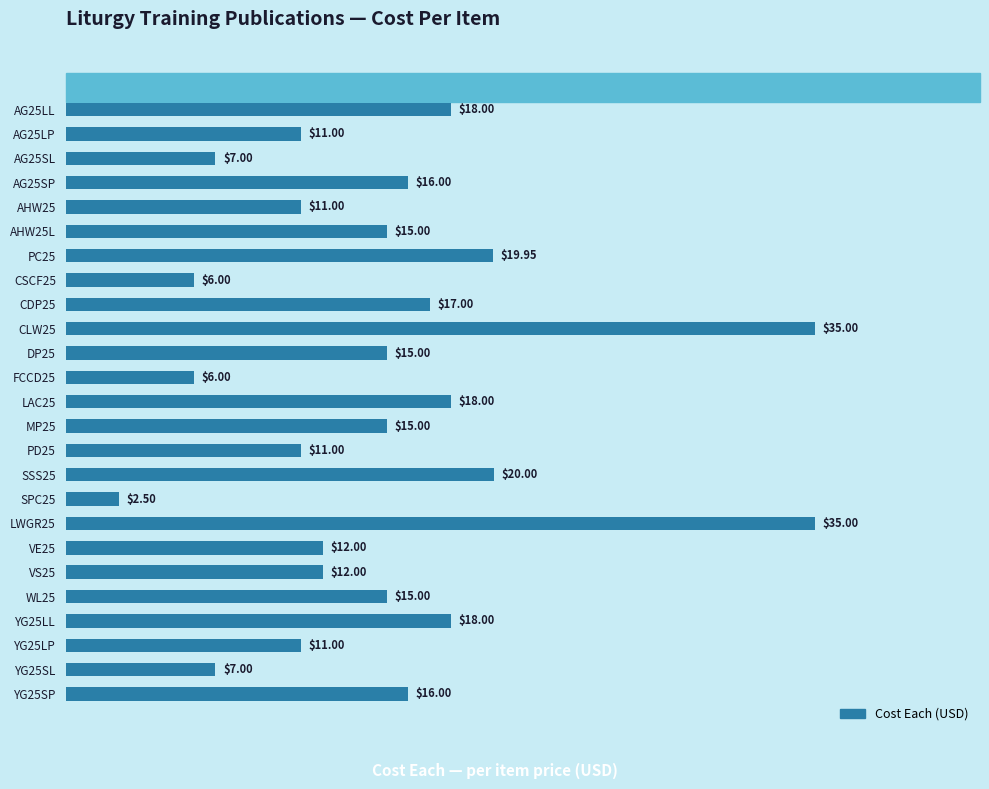

What is the smallest value displayed?

2.5